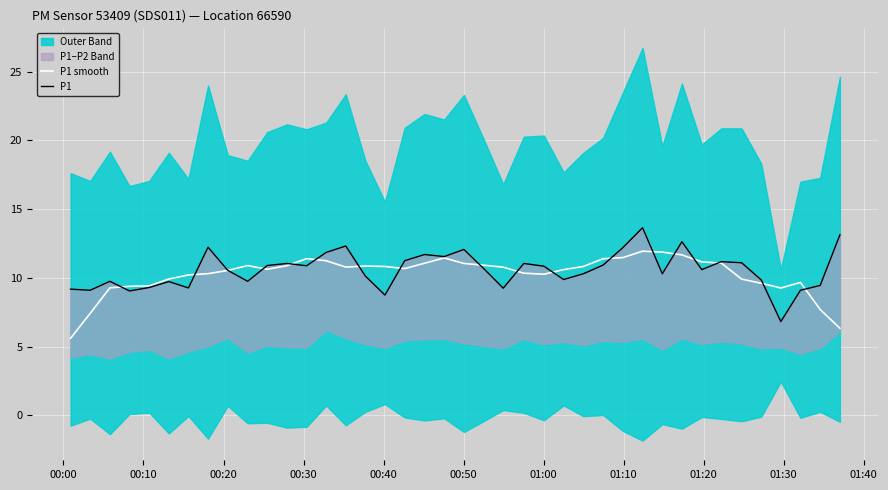

How many values in the P1 smooth series are below 10?

12